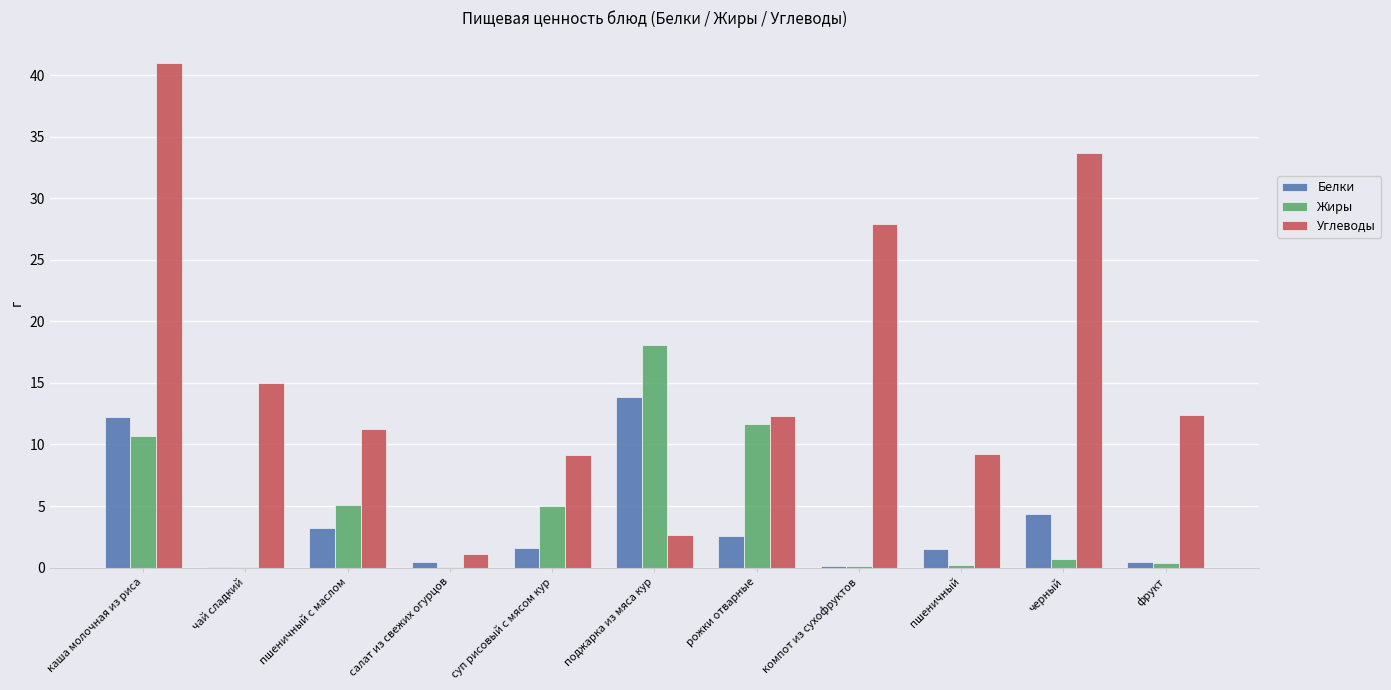

Is the value of Углеводы at суп рисовый с мясом кур greater than the value of Жиры at каша молочная из риса?

No